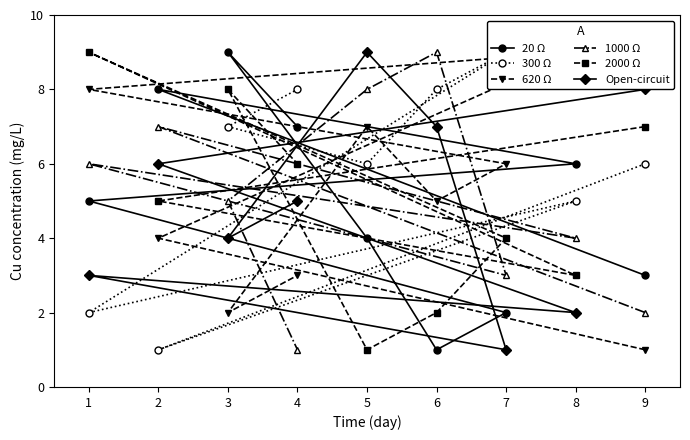

Does the chart have visible grid lines?

No